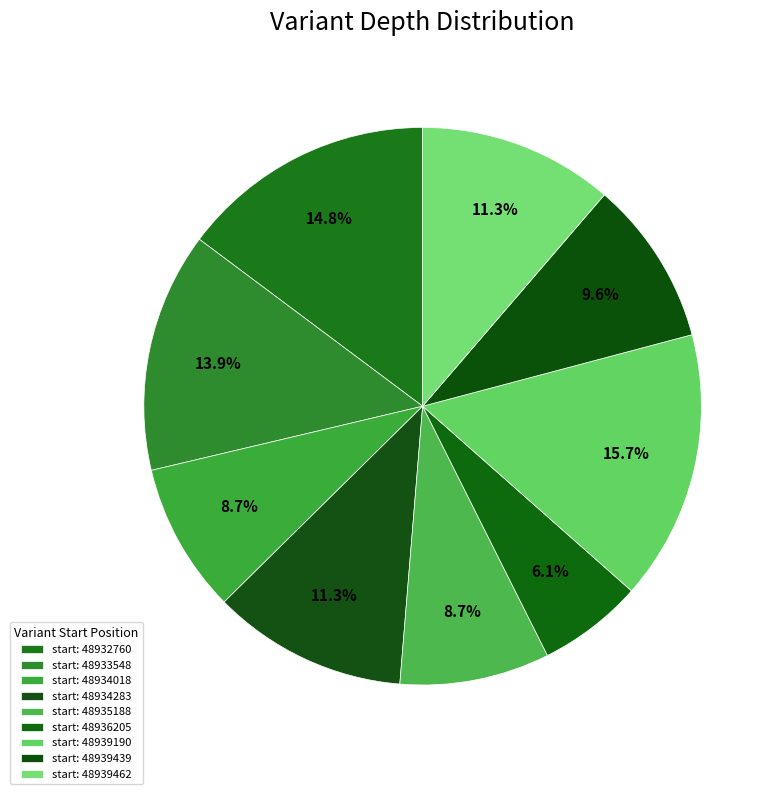

Does any single category account for the majority?

No